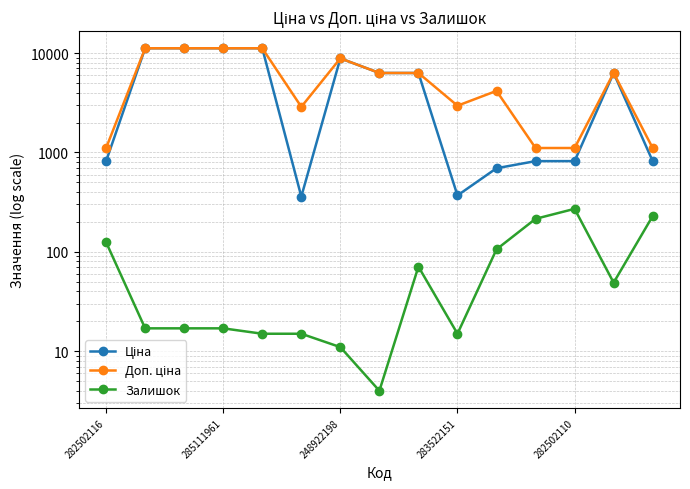

In Ціна, how many points are higher than both neighbors (excluding endpoints)?

2